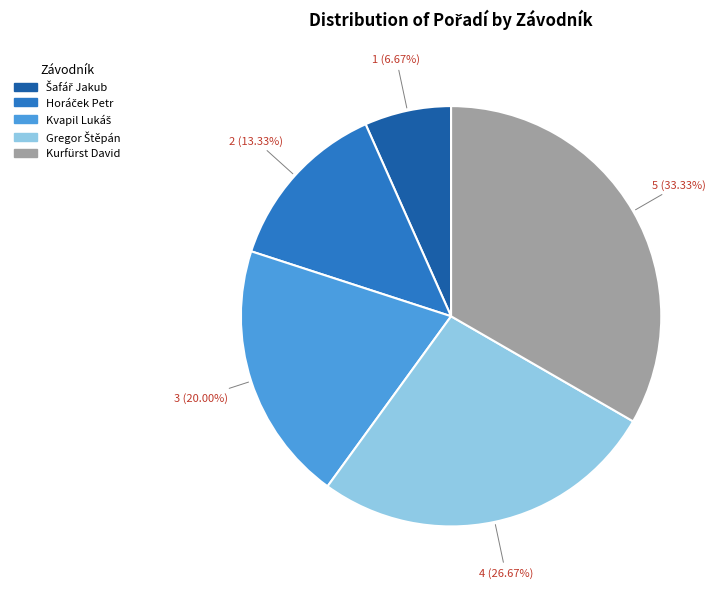

Does any single category account for the majority?

No